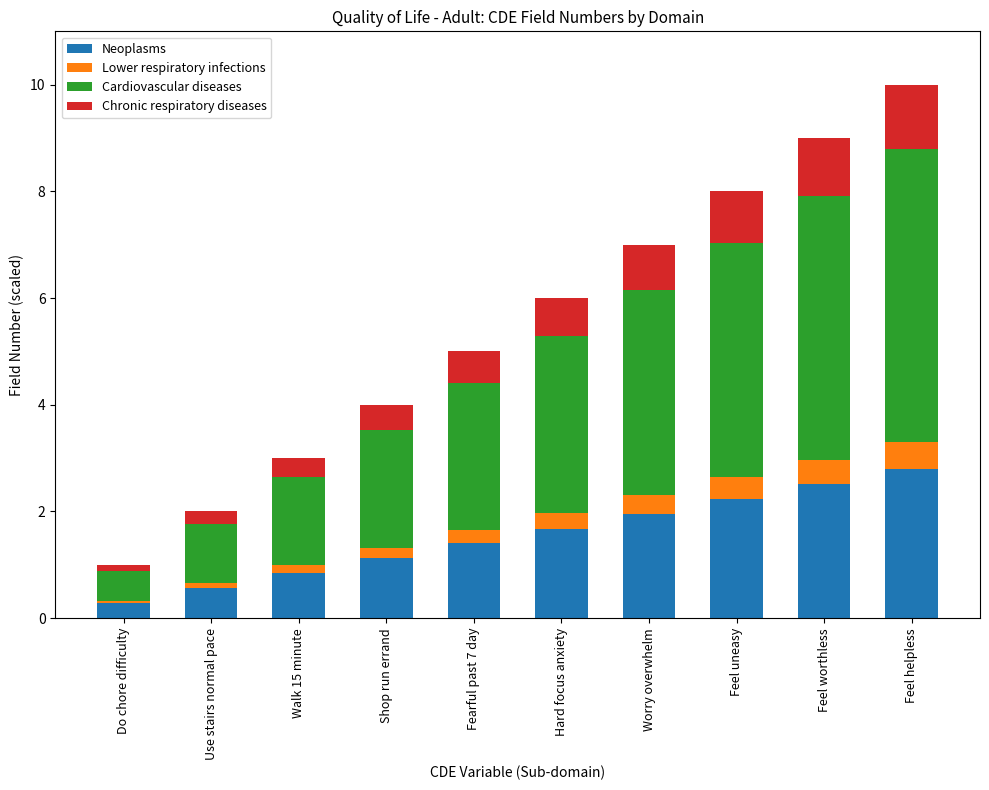

At which label does Neoplasms reach its peak?

Feel helpless